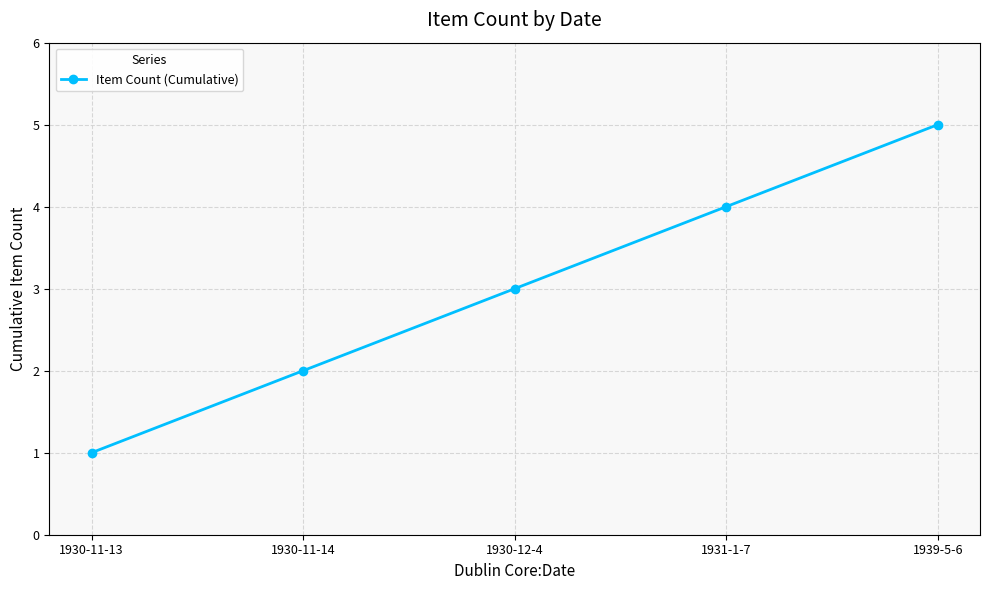

What is the difference between the values at 1930-11-14 and 1939-5-6?

3